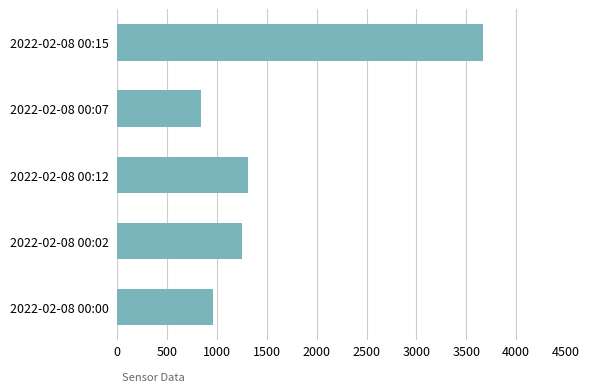

Is it true that the value at 2022-02-08 00:15 is 1822?

False